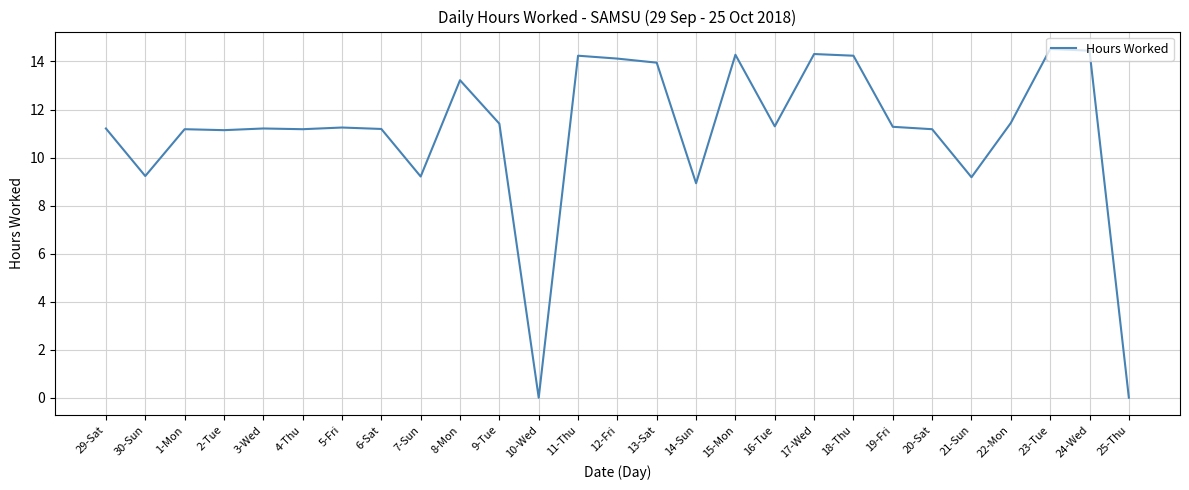

What position from the right is 15-Mon?

11